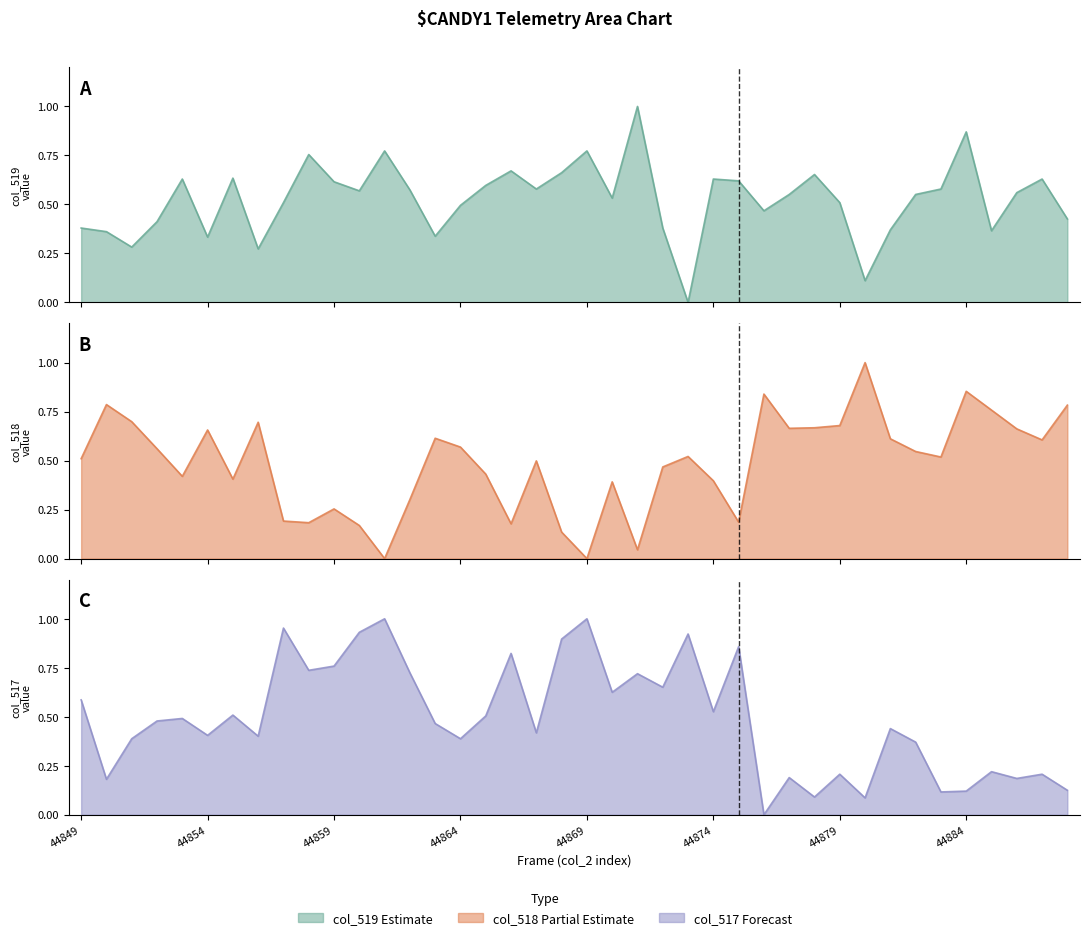

What is the difference between the maximum and minimum values in the col_519 series?

1.0